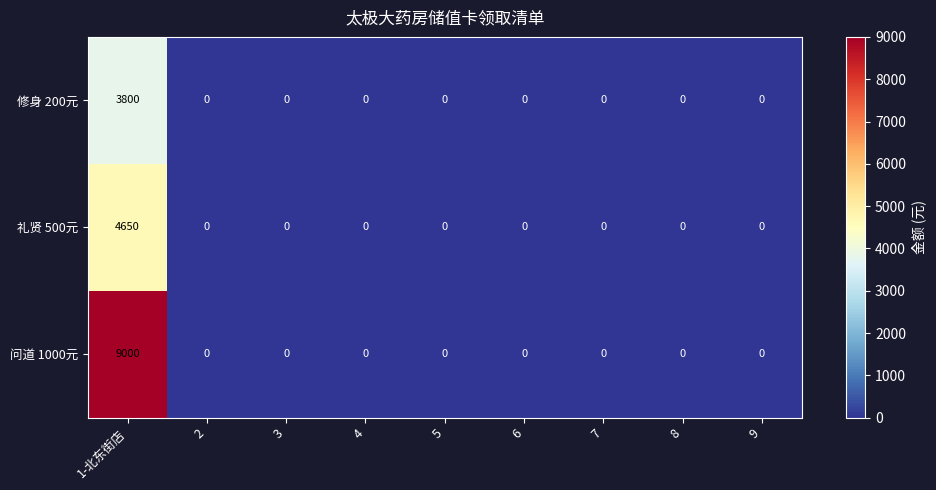

List the series in order of their peak value, highest first.

问道 1000元, 礼贤 500元, 修身 200元